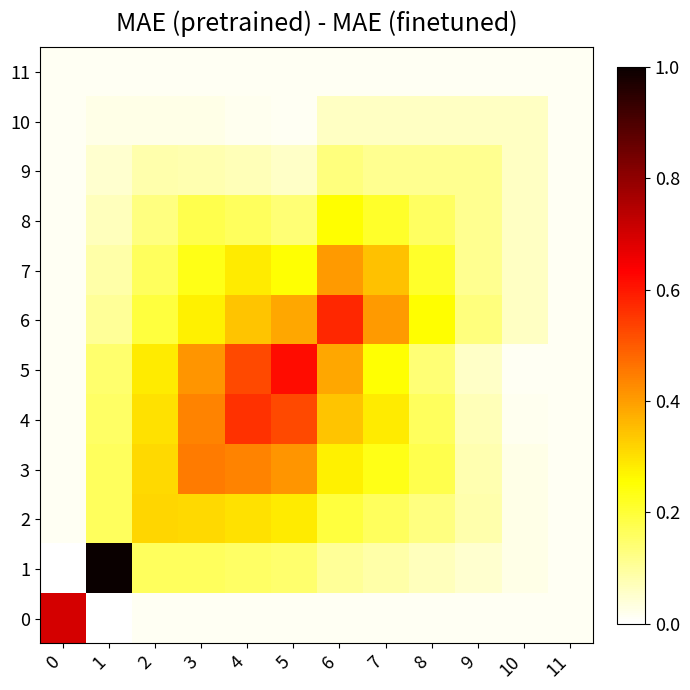

At how many categories does at least one series exceed 0?

12